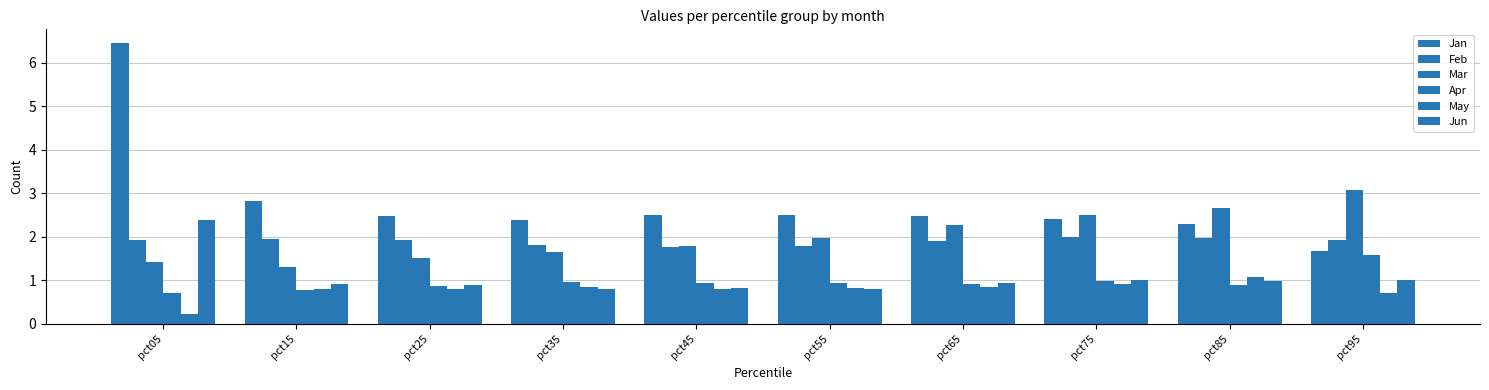

What is the value of the Apr bar at the 2nd from the left?

0.8